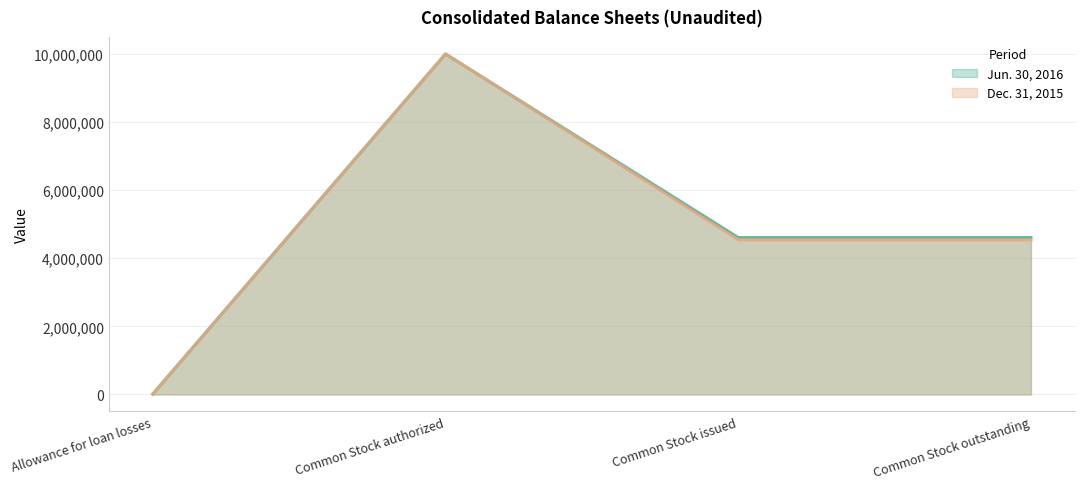

What value does the Jun. 30, 2016 series have at Common Stock issued, to the nearest 50?

4607300